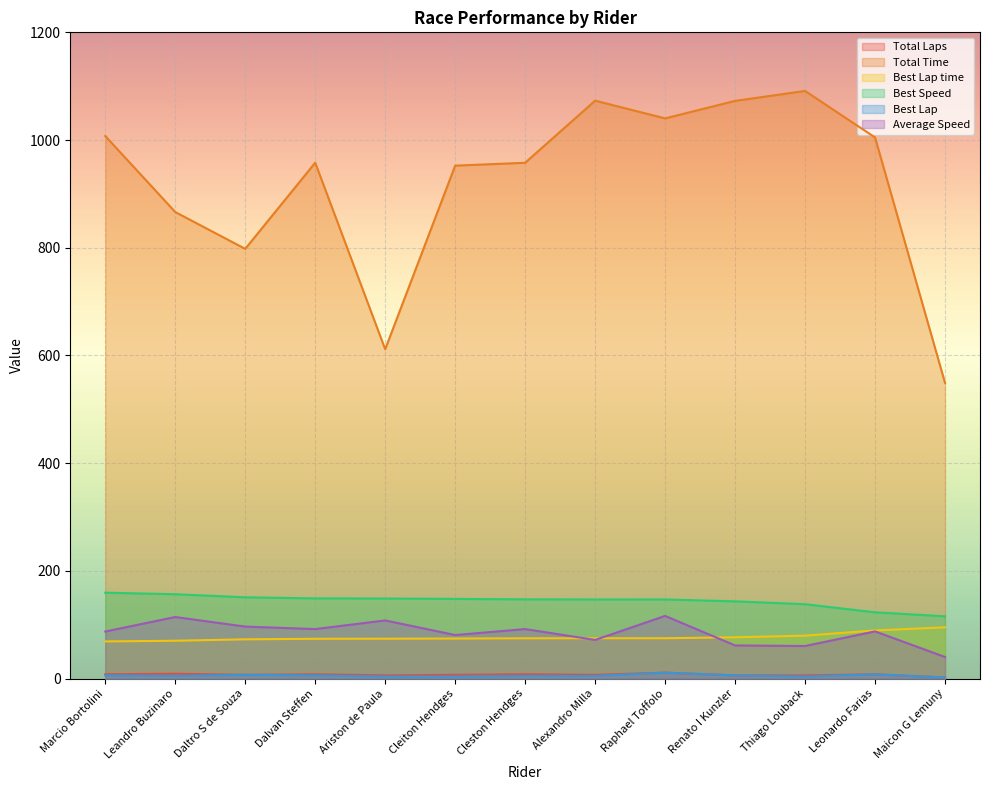

Which has a higher value, Dalvan Steffen or Alexandro Milla?

Dalvan Steffen